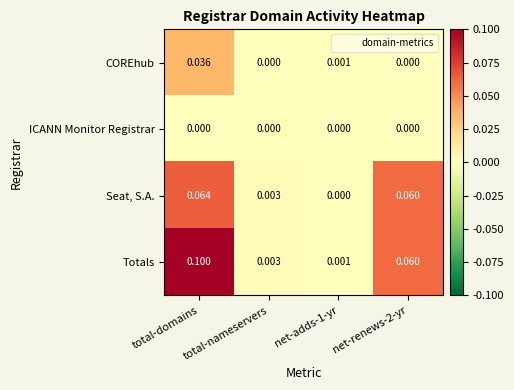

List the series in order of their peak value, lowest first.

ICANN Monitor Registrar, COREhub, Seat, S.A., Totals